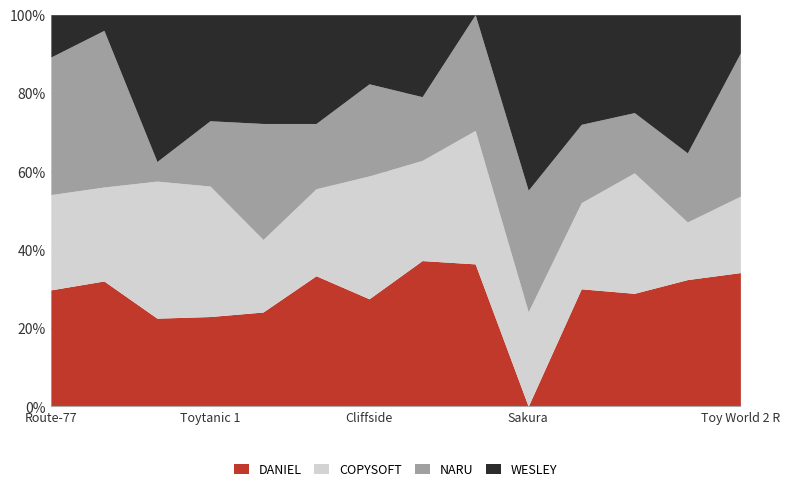

At which label does DANIEL reach its minimum?

Sakura